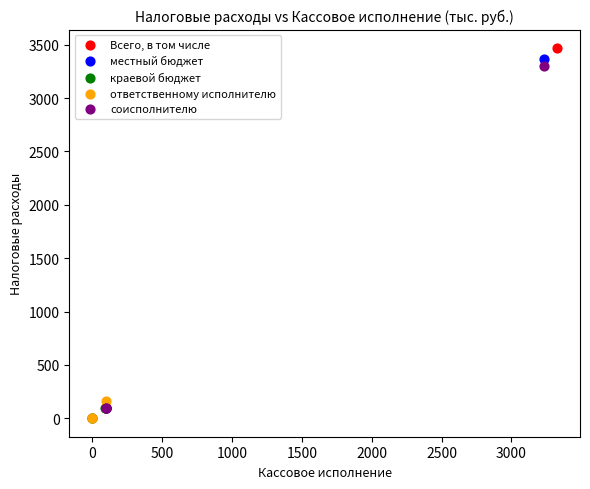

Which series has the widest spread of Y values?

Всего, в том числе